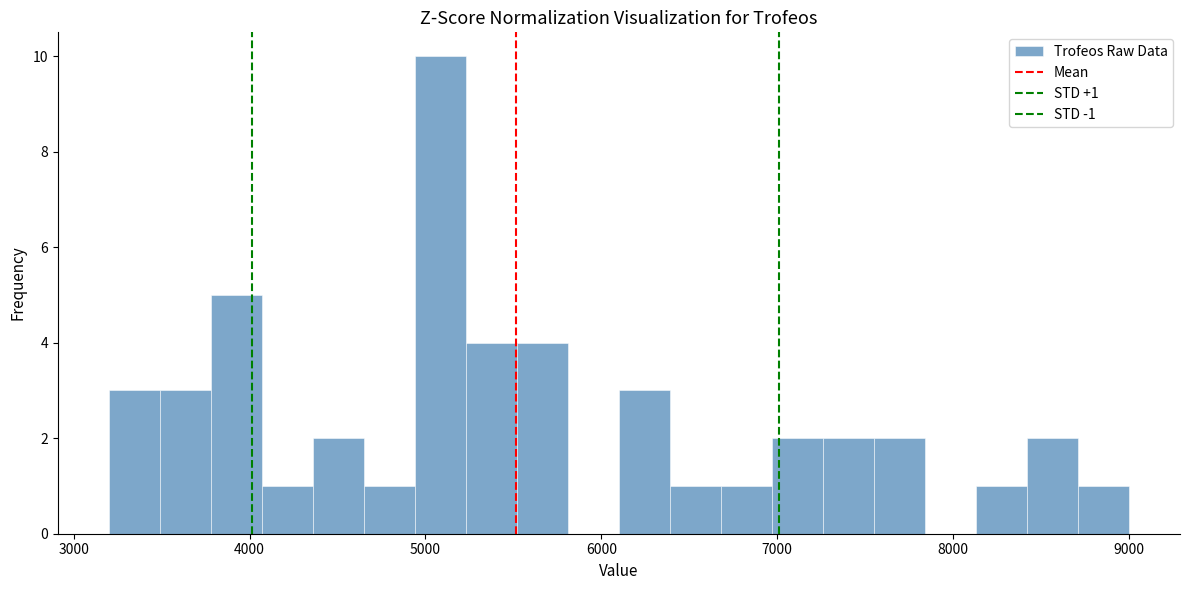

Around what value on the x-axis is the tallest bar? Give the approximate position of its centre, as read against the axis.

5100